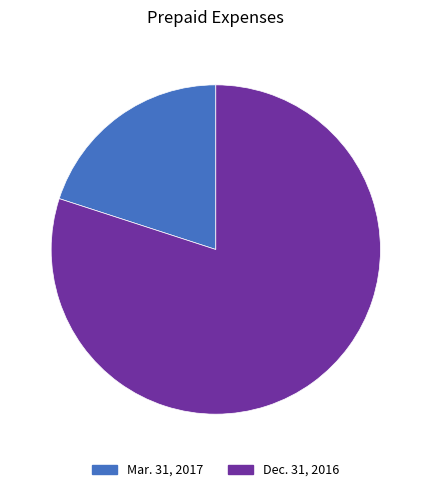

How many slices are in this pie chart?

2